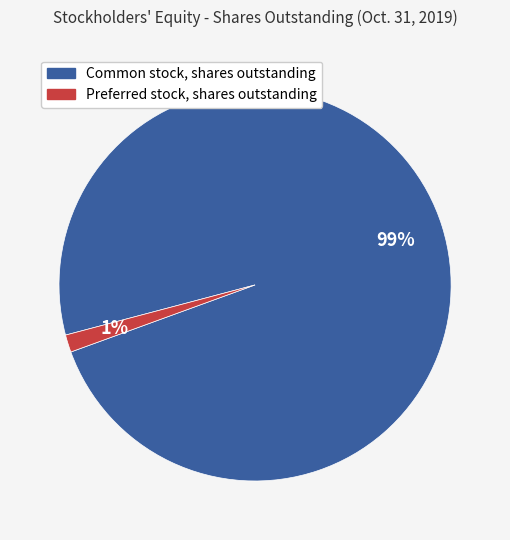

Which slice is the smallest?

Preferred stock, shares outstanding